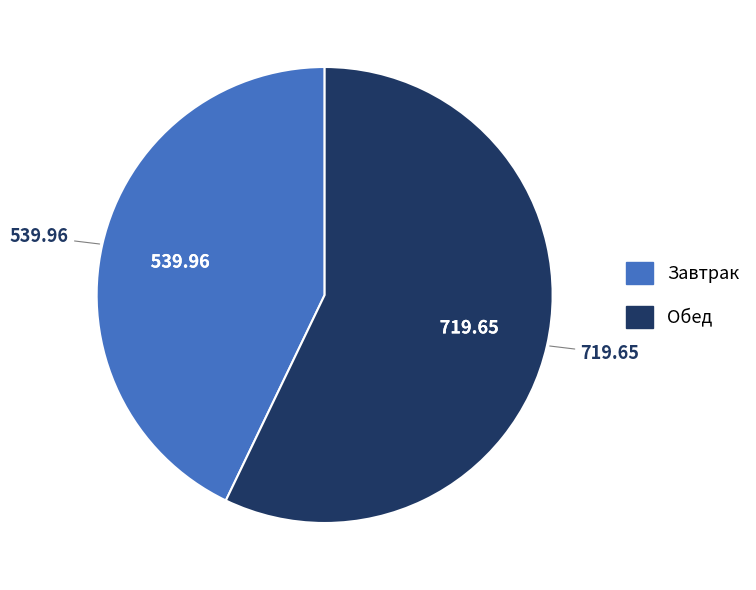

Count the number of slices in the pie.

2